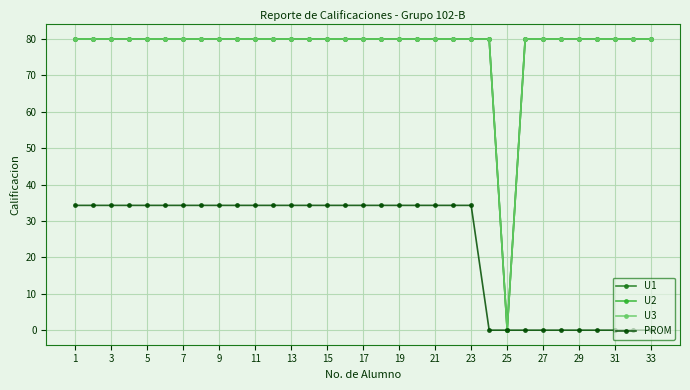

Does the chart have visible grid lines?

Yes